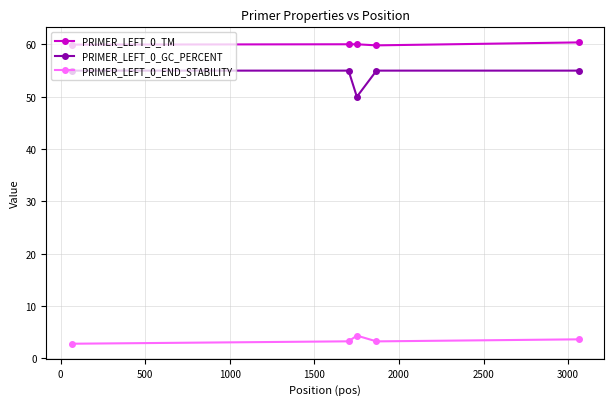

What is the highest value of the PRIMER_LEFT_0_END_STABILITY series?

4.4